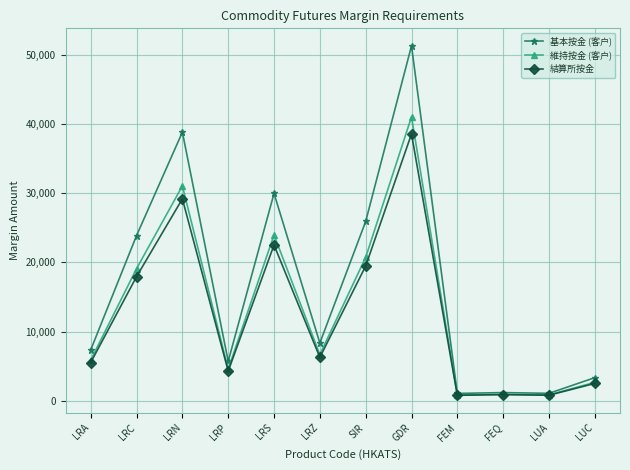

What is the label of the 8th point from the right?

LRS